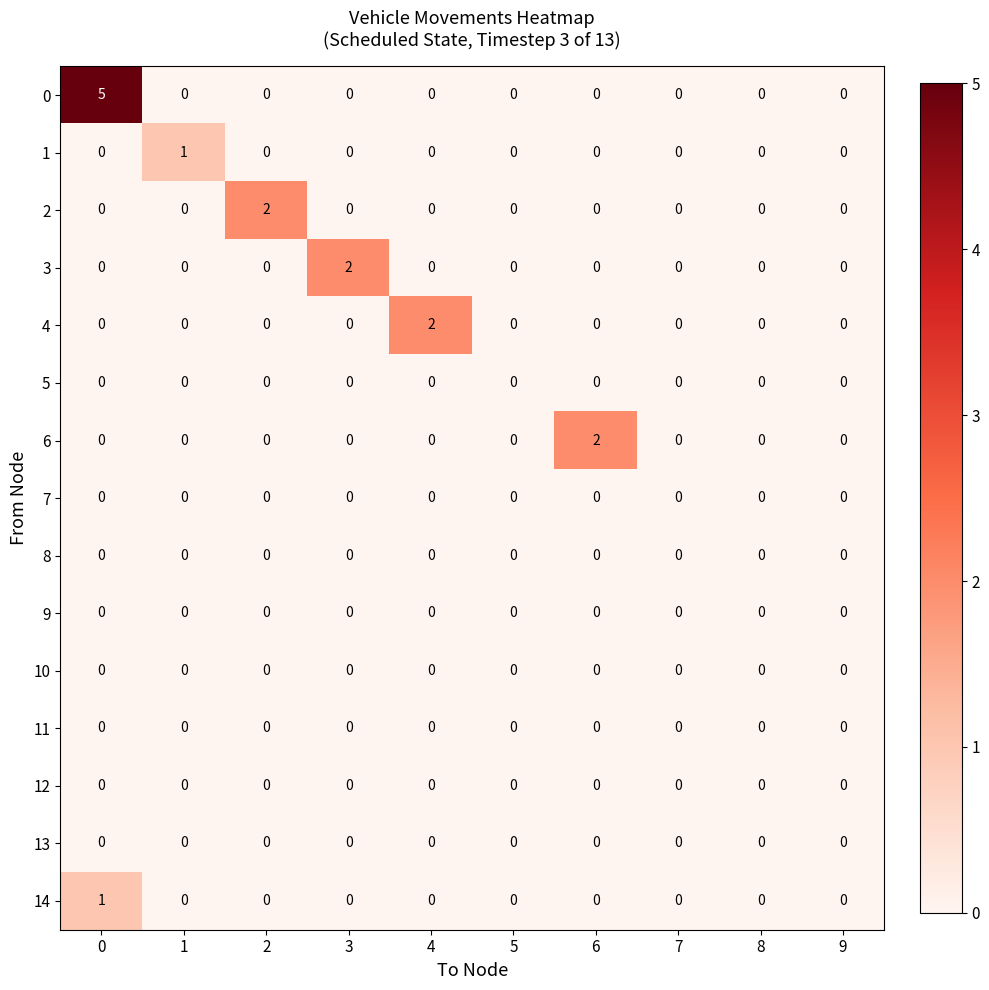

Which series changed the most between 4 and 5?

4